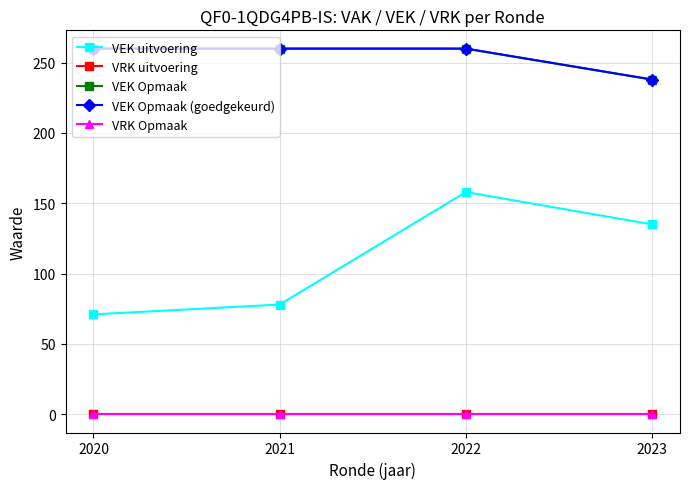

True or false: VEK Opmaak has more than 0 interior local peaks.

False